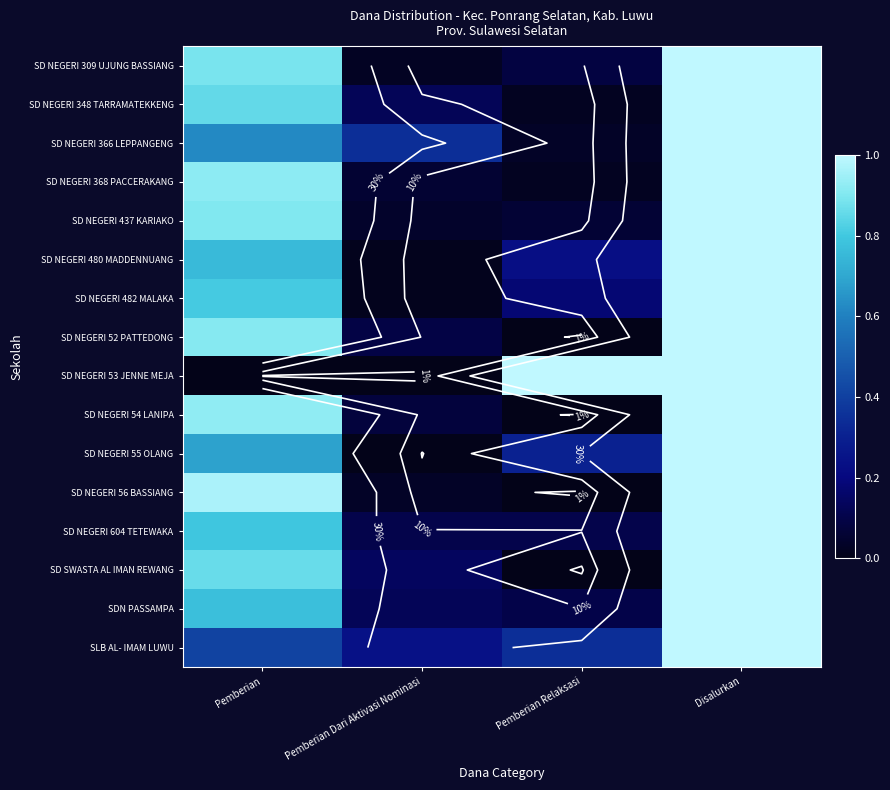

Which category has the highest value in the SD NEGERI 348 TARRAMATEKKENG series?

Disalurkan